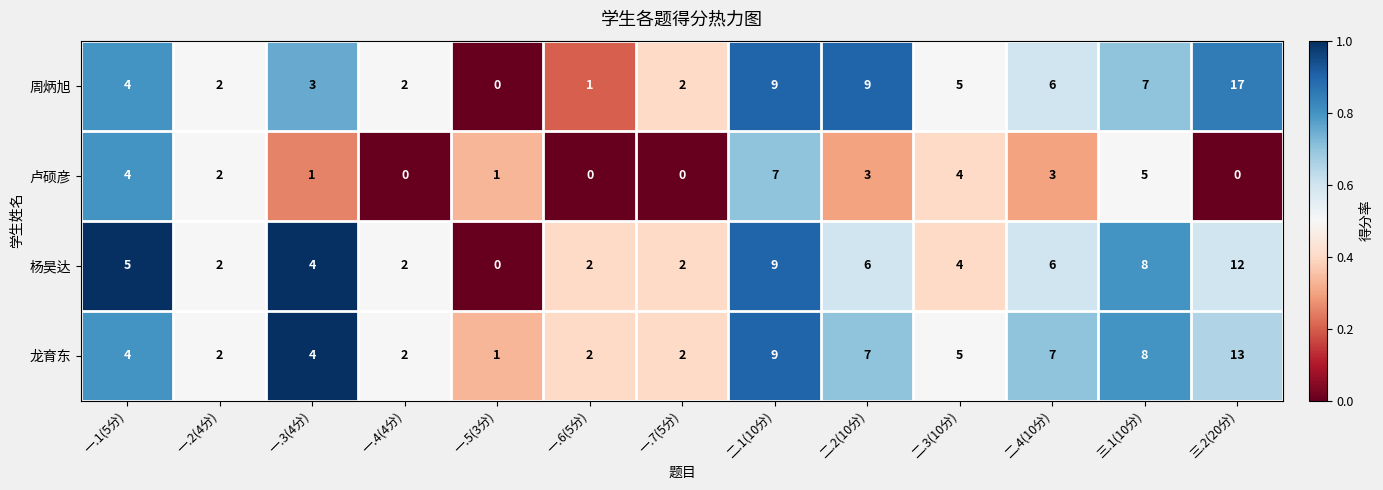

Which series has the largest range (max minus min)?

周炳旭